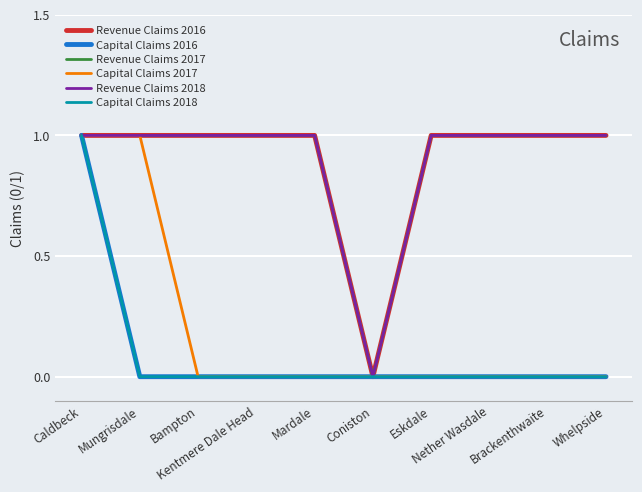

Which label corresponds to the largest value in the chart?

Caldbeck